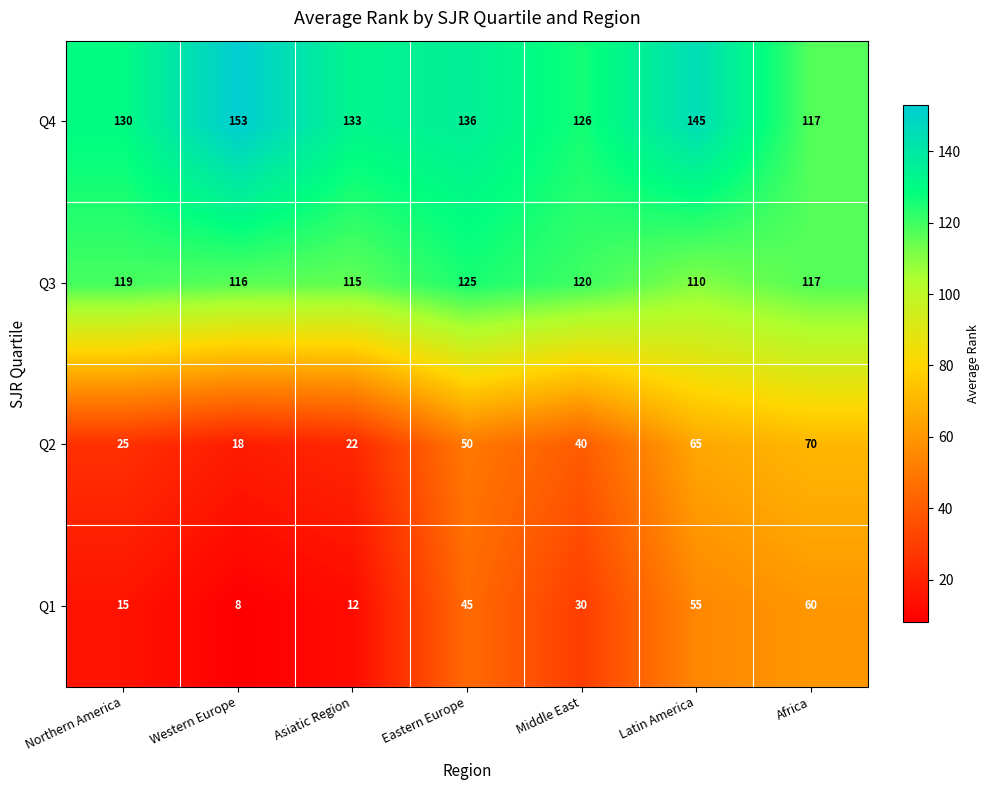

How many categories are shown in the chart?

7